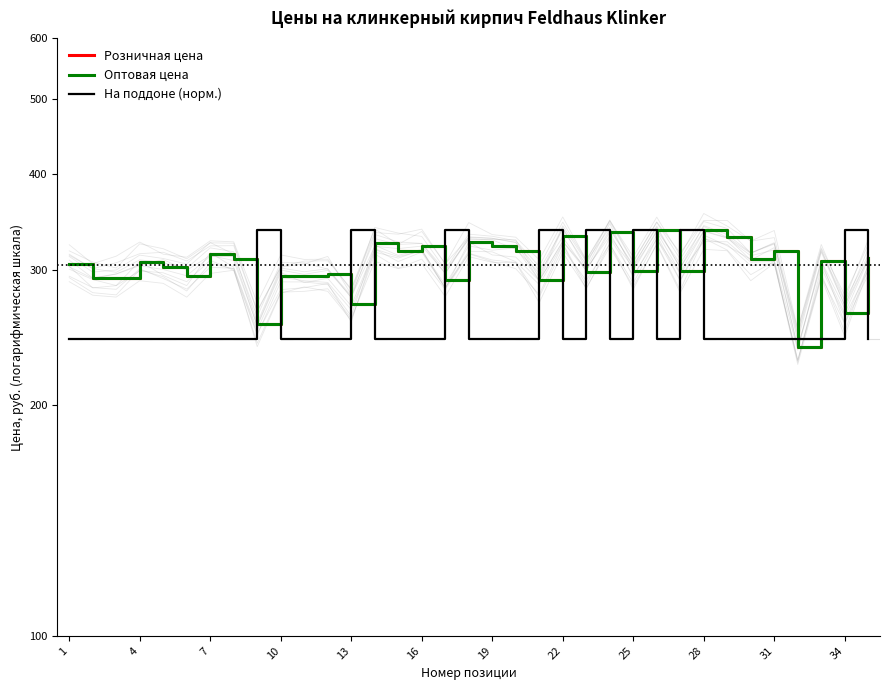

Which category has the highest value across all series?

25